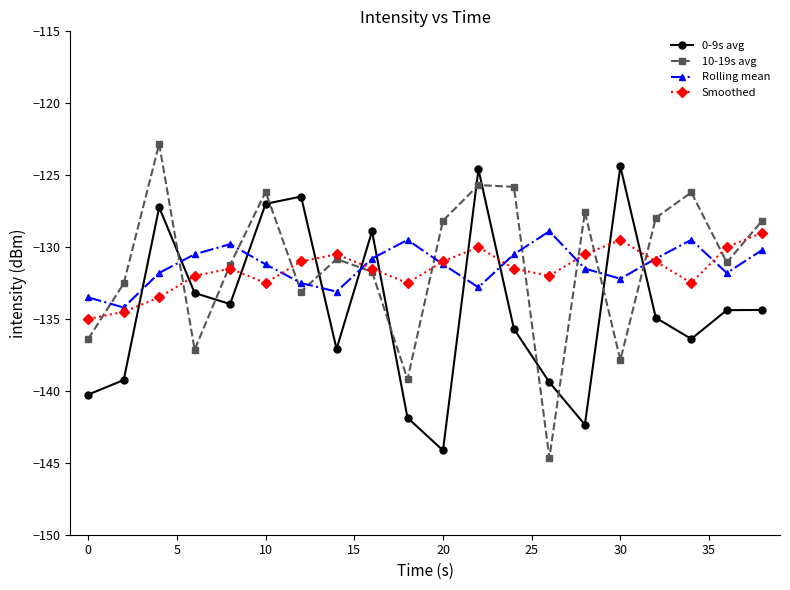

After their last crossing, which series has the higher values: 0-9s avg or Smoothed?

Smoothed